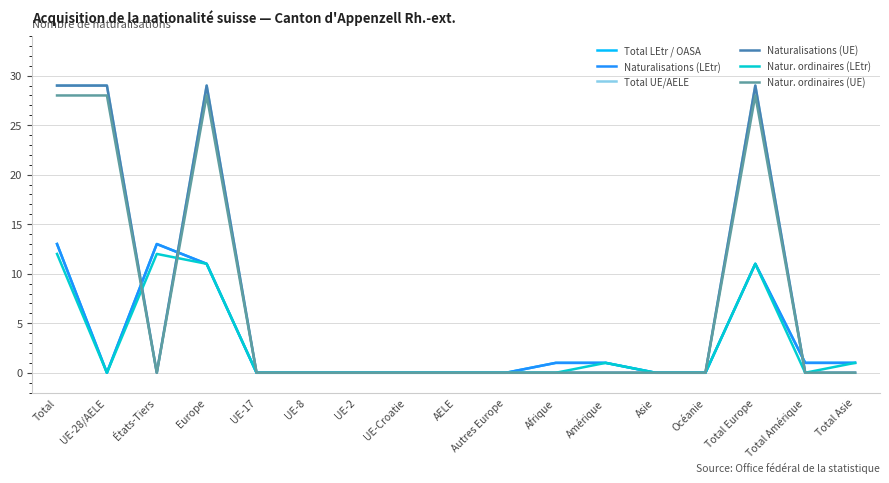

Which series ends up on top after the final intersection of Total LEtr / OASA and Total UE/AELE?

Total LEtr / OASA